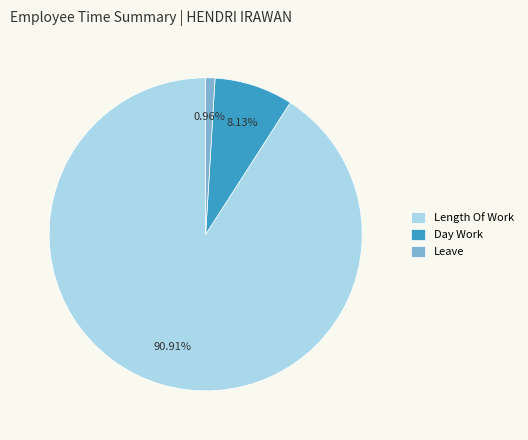

Is the sum of Leave and Day Work greater than half?

No